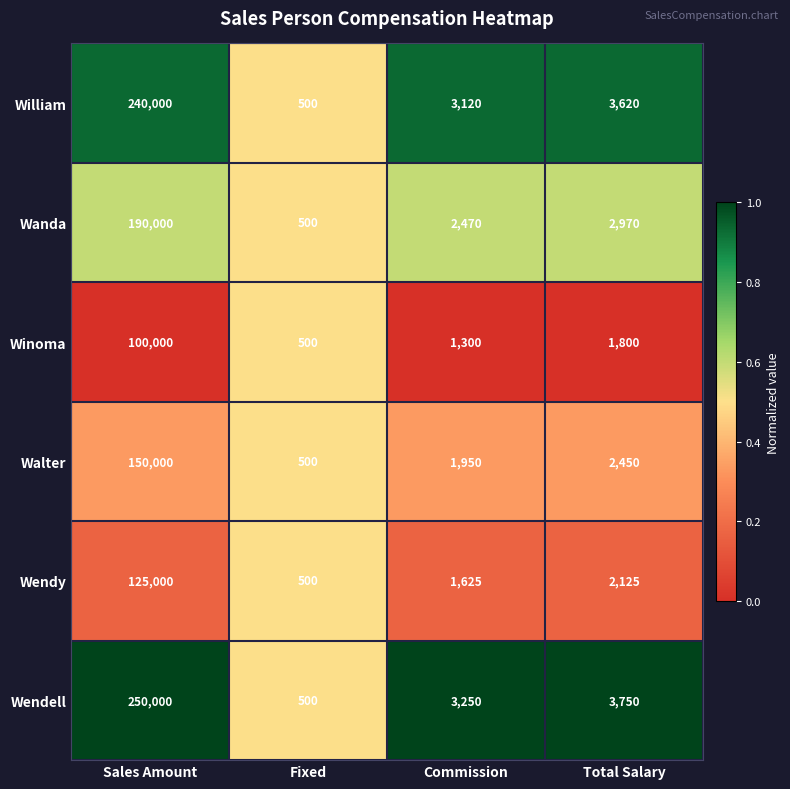

The value of Wendell at Commission is 3250. True or false?

True